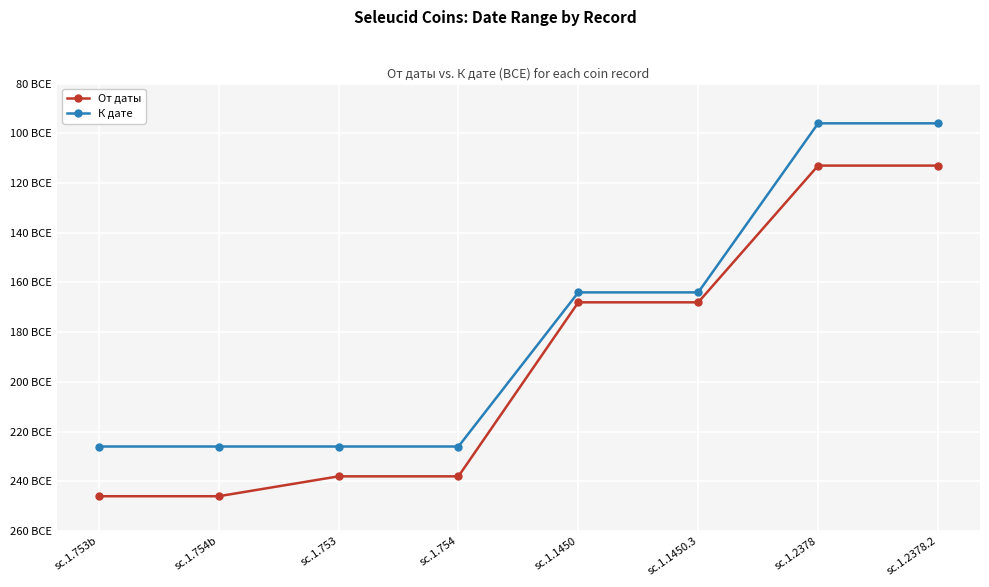

What are all the series names shown in the legend?

От даты, К дате